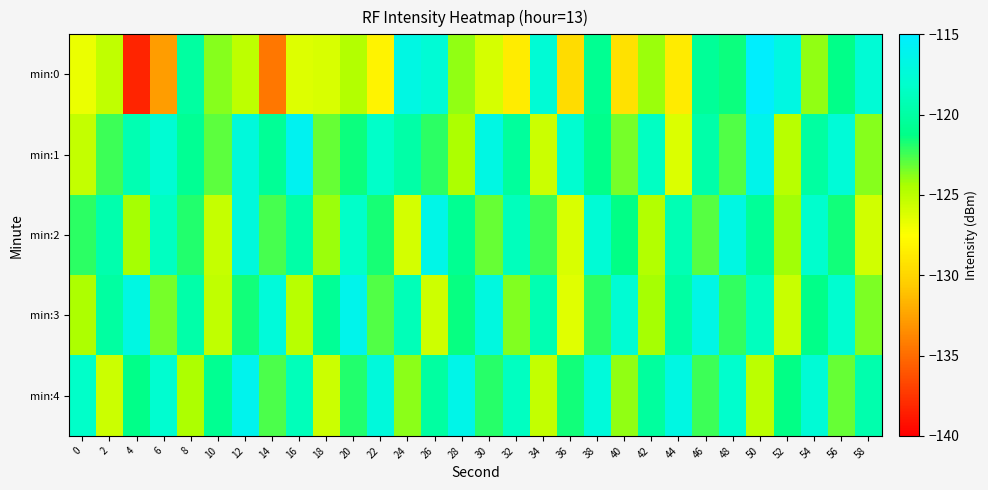

Reading right to left, list all the values displayed in this chart.

min:0: 58=-117.6	56=-121.2	54=-123.9	52=-116.8	50=-115.1	48=-121.5	46=-120.5	44=-128.8	42=-124.1	40=-129.3	38=-120.8	36=-129.6	34=-117.6	32=-128.6	30=-126.0	28=-123.9	26=-117.6	24=-116.7	22=-128.2	20=-124.7	18=-126.0	16=-126.3	14=-134.5	12=-125.1	10=-123.7	8=-120.1	6=-132.7	4=-138.3	2=-125.2	0=-126.8
min:1: 58=-123.7	56=-117.5	54=-120.1	52=-124.9	50=-116.3	48=-122.8	46=-119.7	44=-126.2	42=-118.6	40=-123.4	38=-121.1	36=-117.9	34=-125.6	32=-120.3	30=-116.7	28=-124.5	26=-122.1	24=-119.8	22=-118.3	20=-121.5	18=-123.2	16=-115.9	14=-120.6	12=-117.2	10=-122.9	8=-120.7	6=-117.7	4=-119.3	2=-122.4	0=-125.3
min:2: 58=-125.8	56=-121.6	54=-118.1	52=-124.2	50=-120.5	48=-116.8	46=-122.9	44=-119.2	42=-124.7	40=-121.3	38=-117.6	36=-126.1	34=-122.4	32=-118.9	30=-123.2	28=-120.8	26=-116.5	24=-125.9	22=-121.7	20=-118.3	18=-124.1	16=-119.8	14=-122.6	12=-117.2	10=-125.4	8=-121.9	6=-118.7	4=-124.3	2=-119.5	0=-122.1
min:3: 58=-123.5	56=-117.9	54=-121.2	52=-125.5	50=-118.8	48=-122.2	46=-116.6	44=-120.0	42=-124.3	40=-117.7	38=-122.1	36=-126.4	34=-119.3	32=-123.6	30=-117.0	28=-121.4	26=-125.7	24=-119.1	22=-122.8	20=-116.2	18=-120.6	16=-124.9	14=-117.3	12=-121.6	10=-125.2	8=-119.7	6=-123.4	4=-116.8	2=-120.1	0=-124.5
min:4: 58=-119.5	56=-123.2	54=-117.6	52=-121.3	50=-125.0	48=-118.1	46=-122.4	44=-116.8	42=-120.2	40=-123.9	38=-117.3	36=-121.6	34=-125.3	32=-118.7	30=-122.0	28=-116.4	26=-120.1	24=-123.8	22=-117.2	20=-121.9	18=-125.6	16=-119.0	14=-122.7	12=-116.1	10=-120.8	8=-124.5	6=-117.9	4=-121.2	2=-125.6	0=-118.3